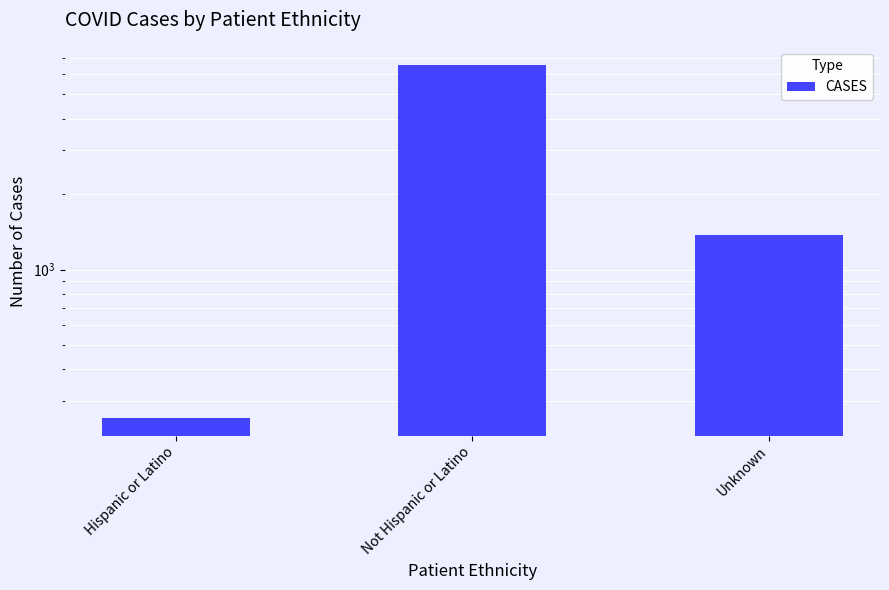

How many bars are there in total?

3